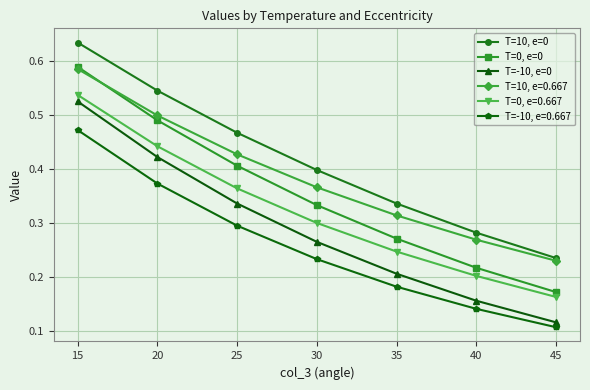

At 35, list the series in order from largest to smallest.

T=10, e=0, T=10, e=0.667, T=0, e=0, T=0, e=0.667, T=-10, e=0, T=-10, e=0.667